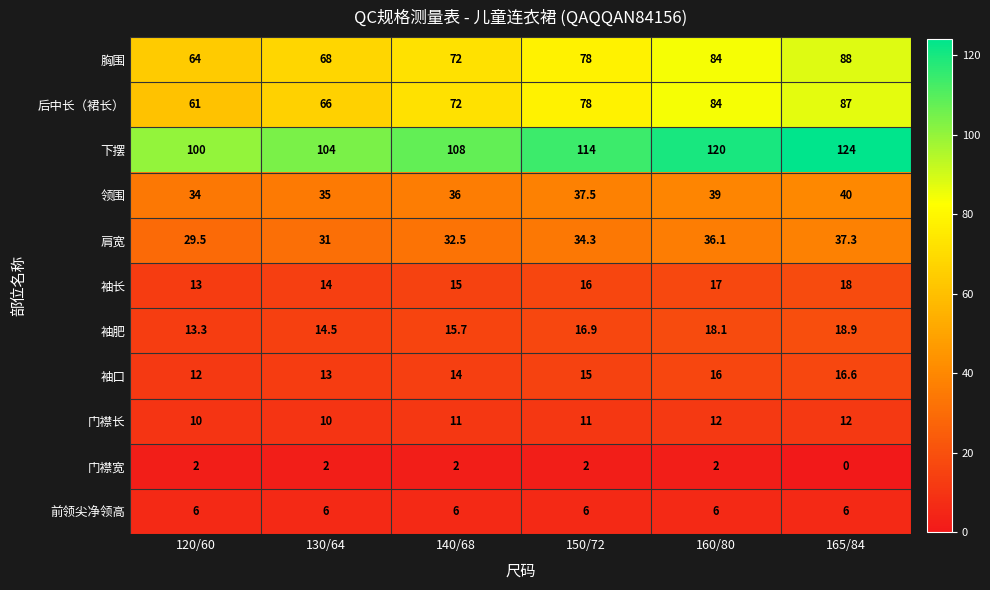

Which series has the widest spread of values?

后中长（裙长）